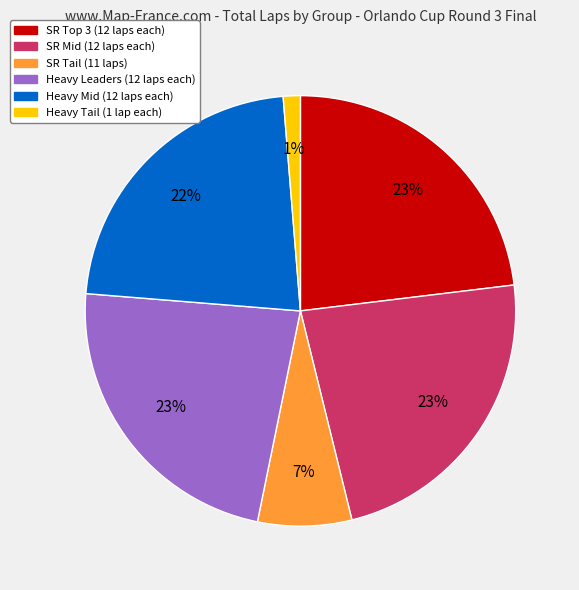

Is there a majority slice in this chart?

No